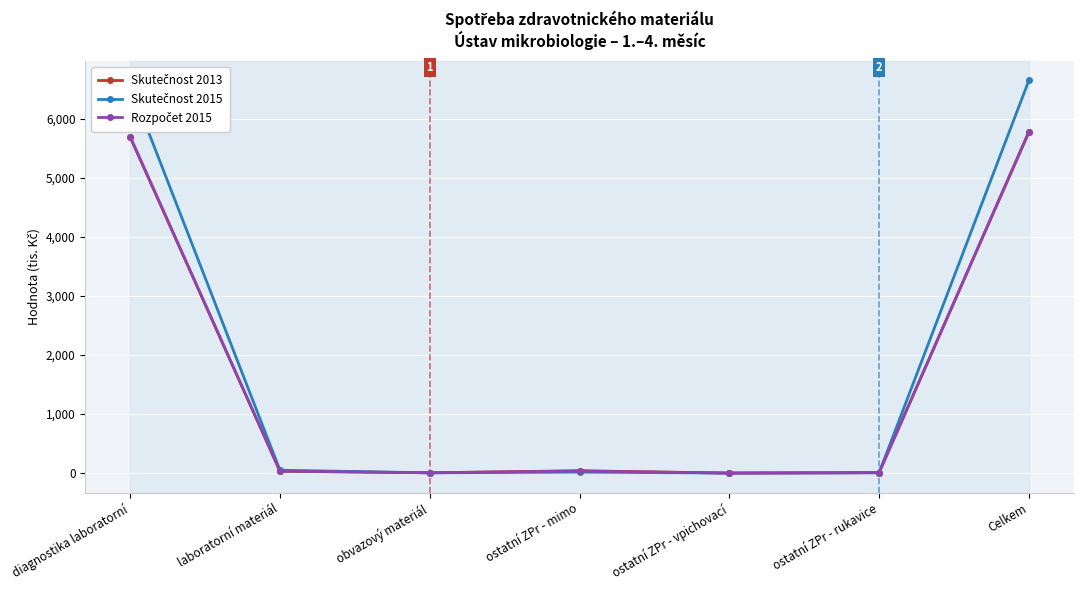

What is the label of the 4th point from the left?

ostatní ZPr - mimo